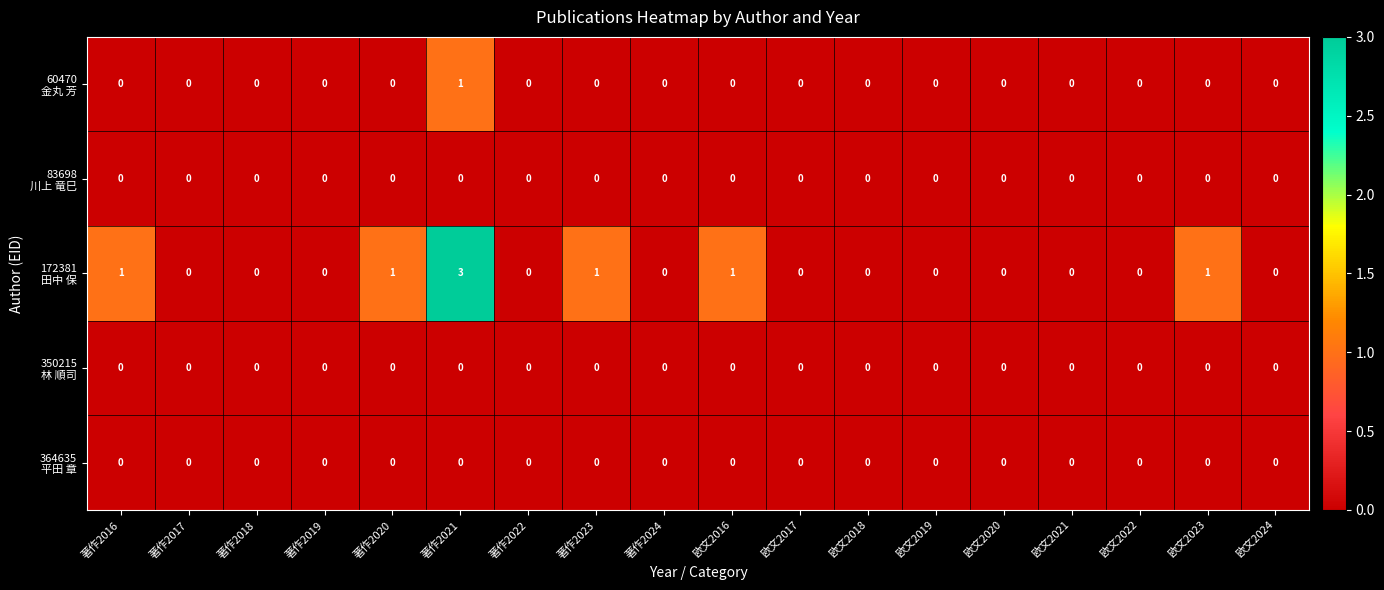

What is the greatest value displayed?

3